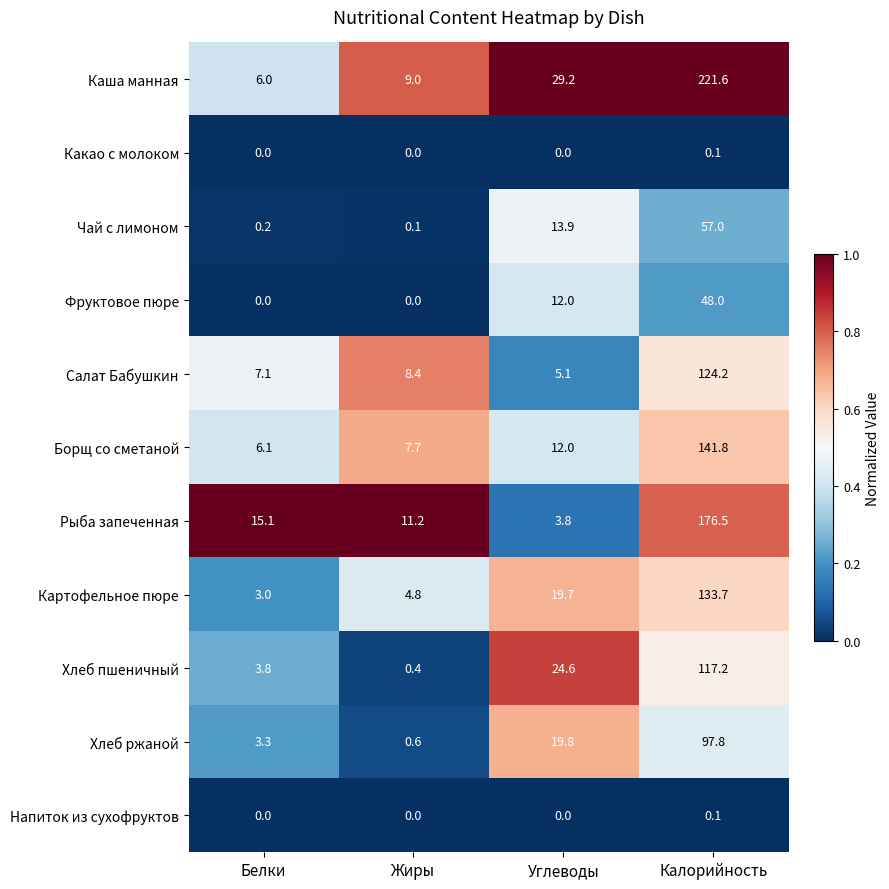

Which series has the largest range (max minus min)?

Каша манная